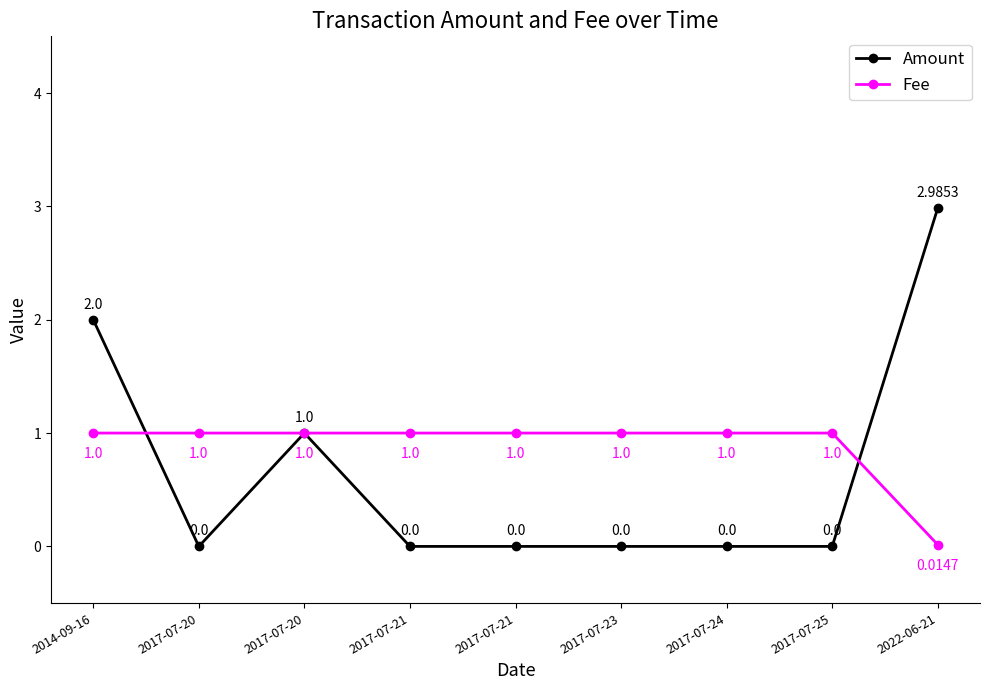

Which category has the lowest value across all series?

2017-07-20